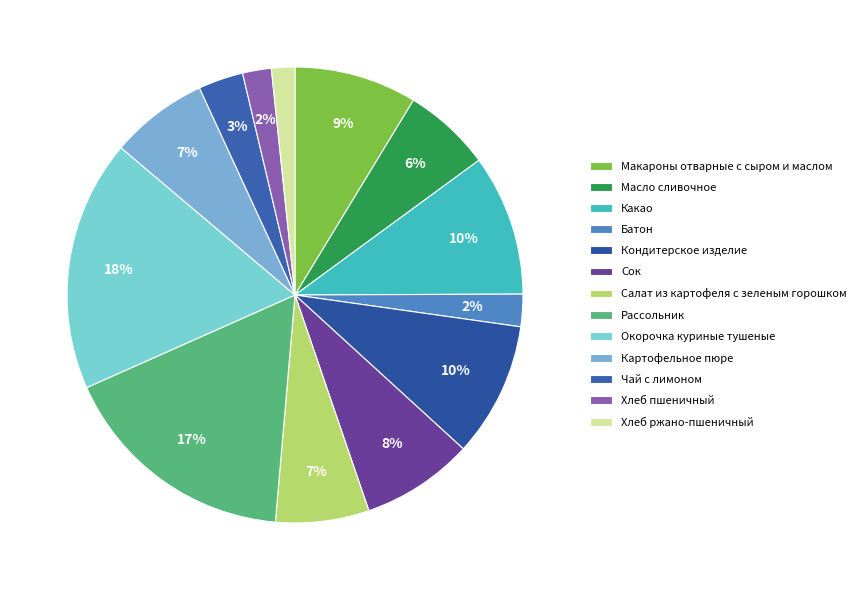

Which slice is the smallest?

Хлеб ржано-пшеничный